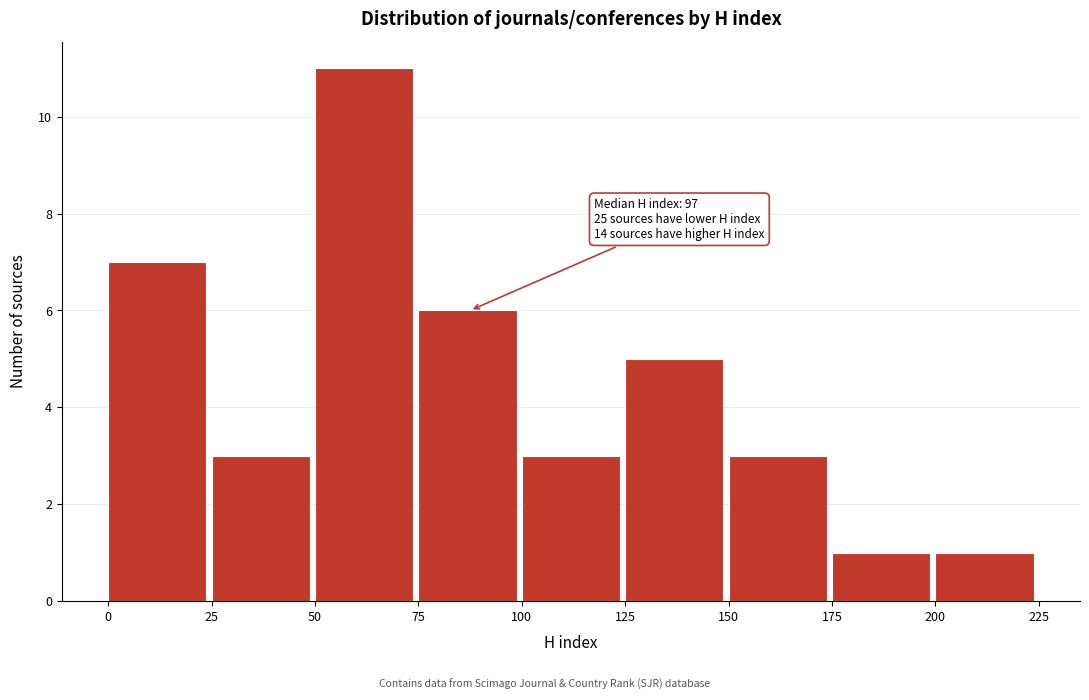

Over which range of the x-axis is the bar tallest?

50 to 75